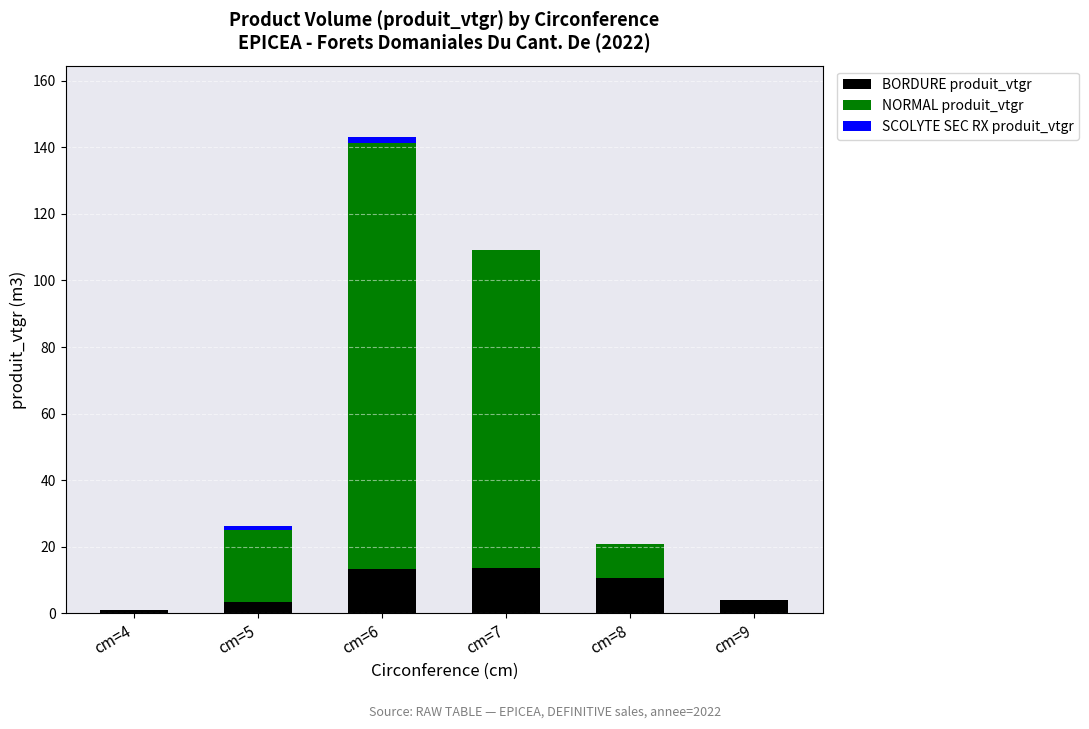

What is the total value across all series at cm=8?

20.9